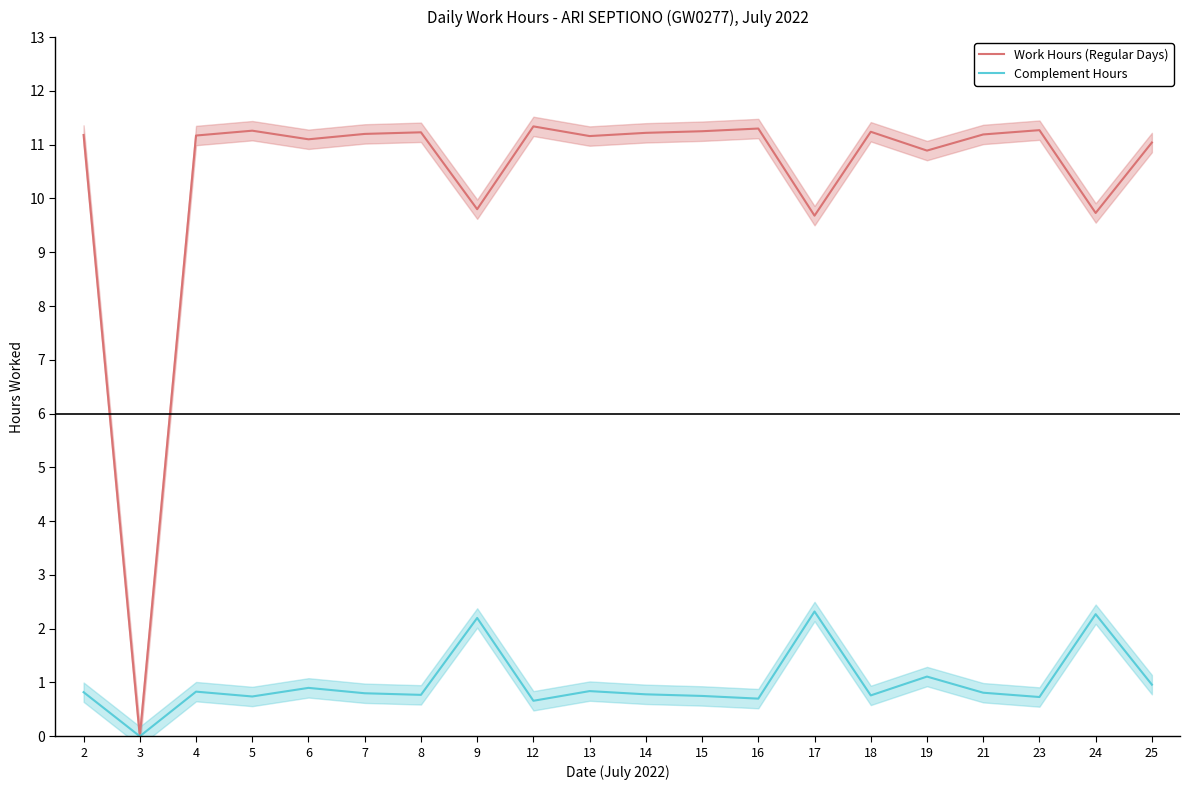

Is it true that Work Hours (Regular Days) equals 11.3 at 16?

True